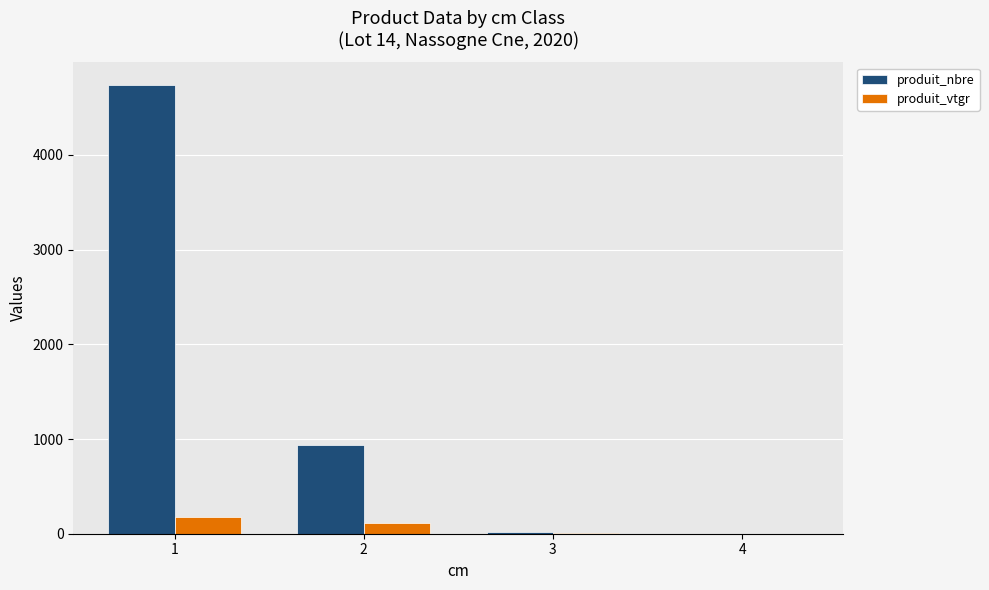

Is the value of produit_vtgr at 1 greater than the value of produit_nbre at 2?

No